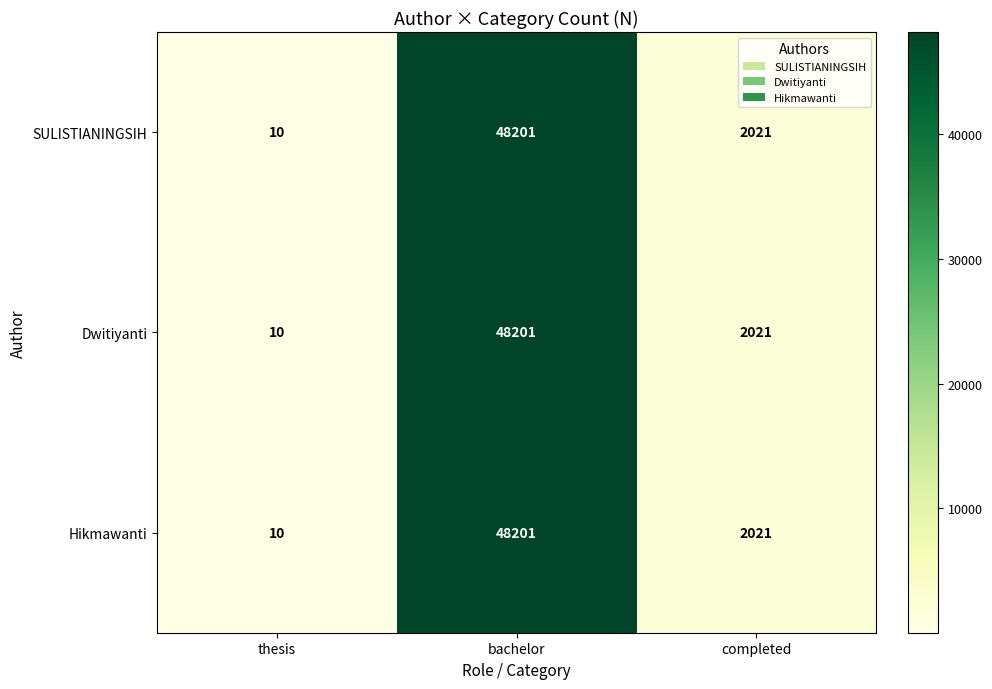

Count the number of data series in this chart.

3